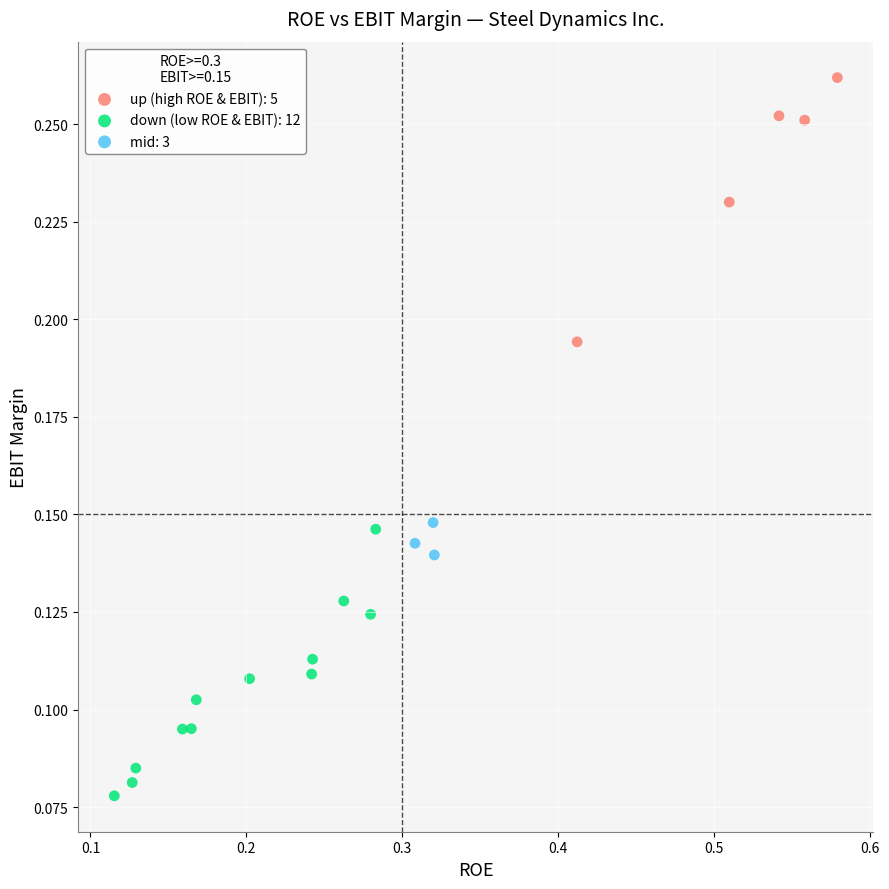

Which series contains the highest Y value?

up (high ROE & EBIT): 5